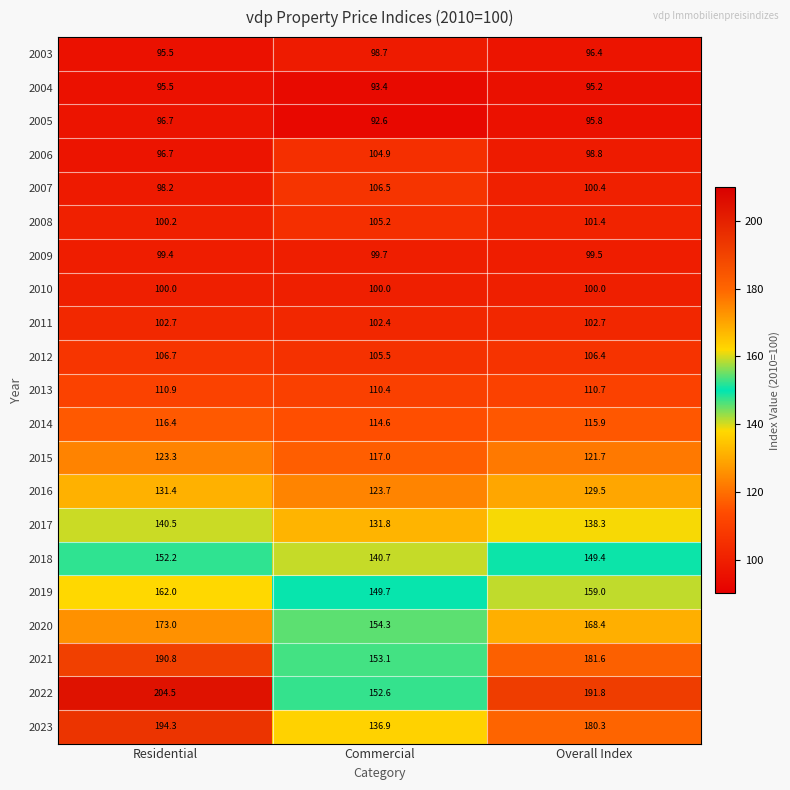

The 2004 series shows 22.8 at Overall Index. True or false?

False